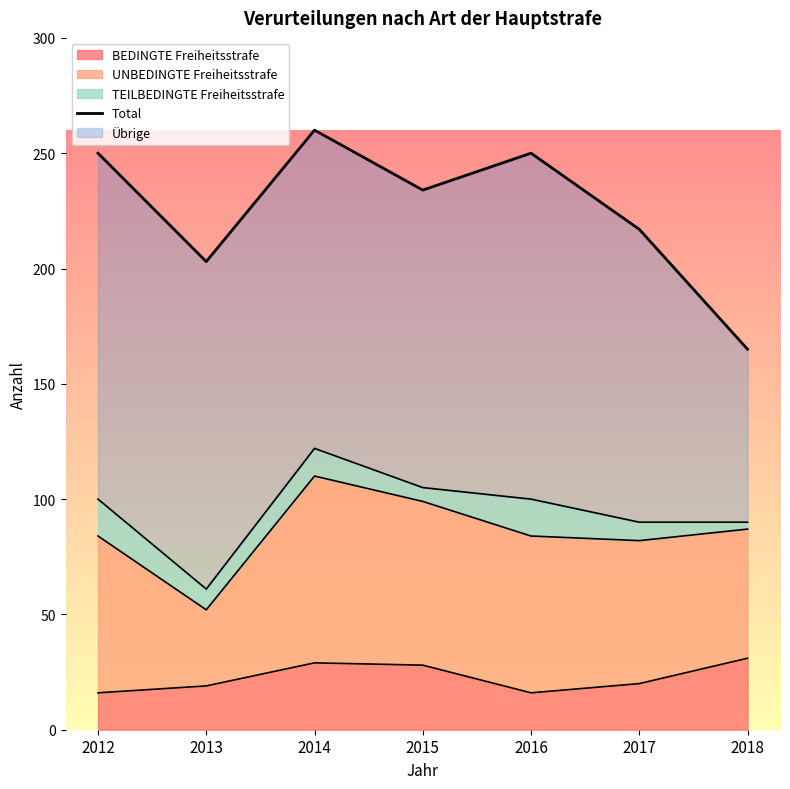

How many categories are shown in the chart?

7